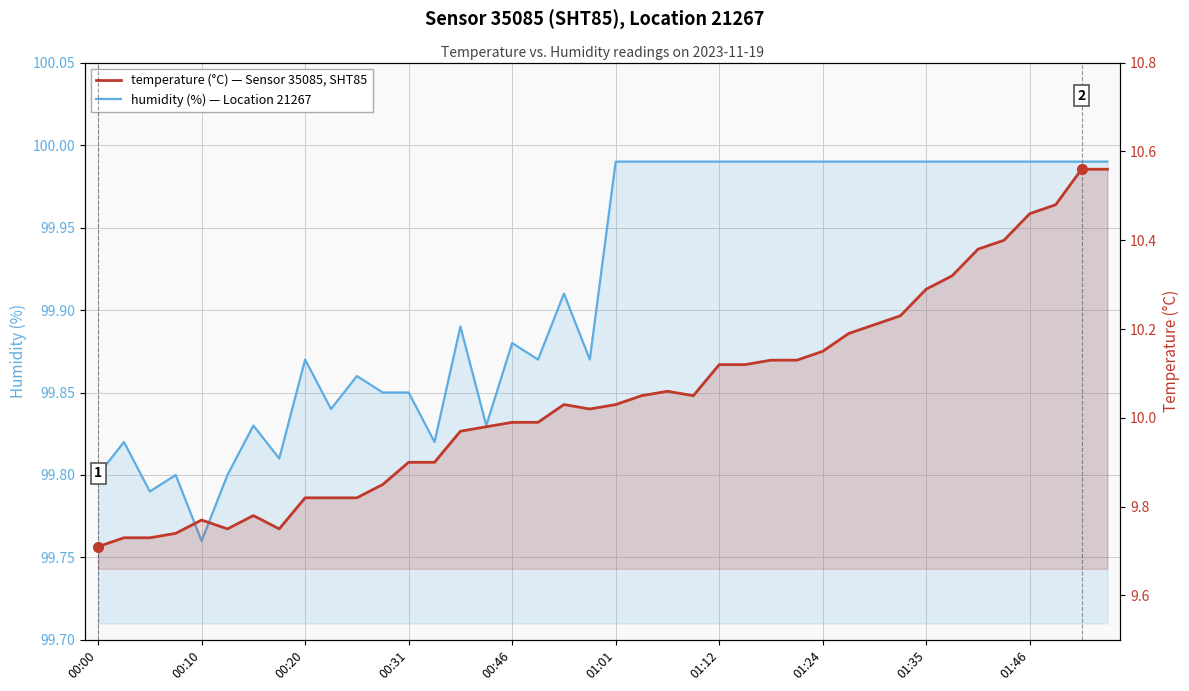

At 38, list the series in order from smallest to largest.

temperature, humidity